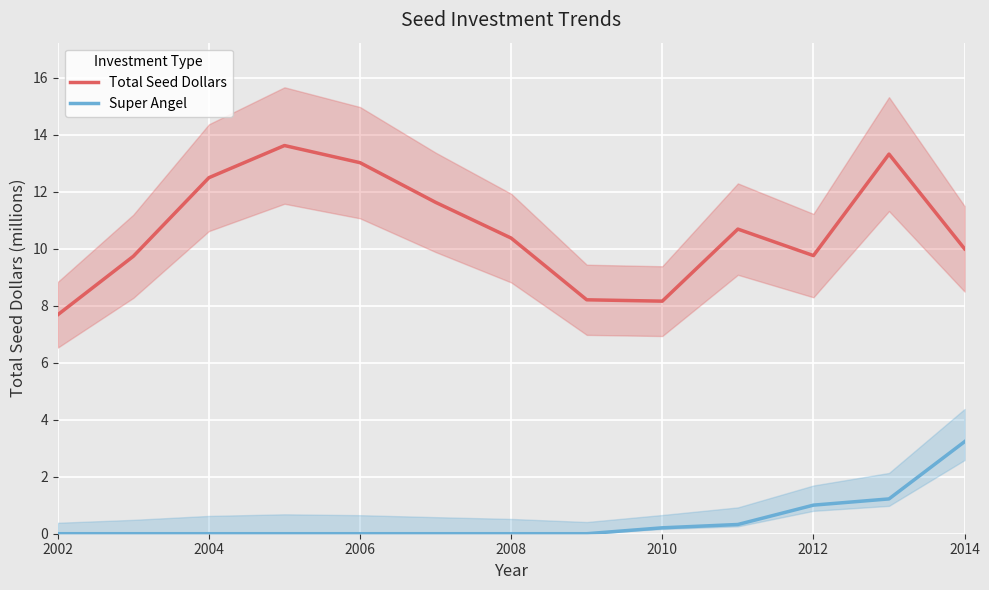

List the series in order of their overall mean, highest first.

Total Seed Dollars, Super Angel